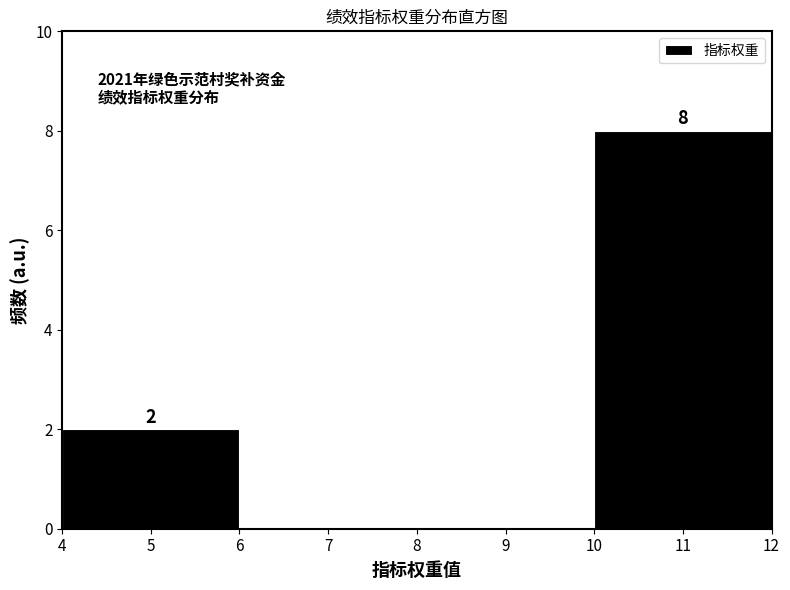

Over which range of the x-axis is the bar tallest?

10 to 12